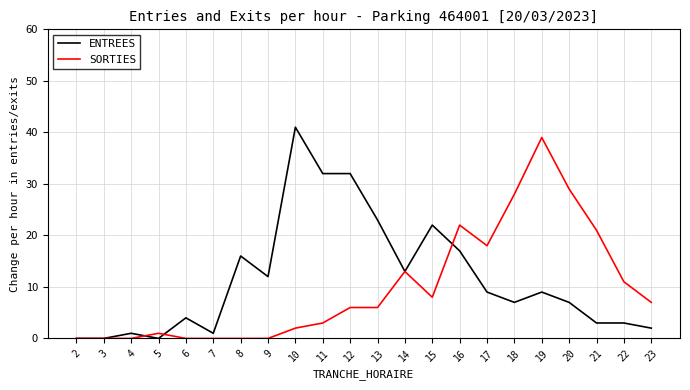

At which category does ENTREES reach its first local peak?

4